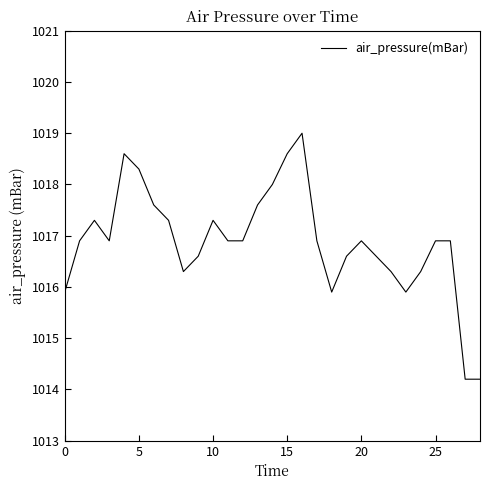

What is the greatest value displayed?

1019.0